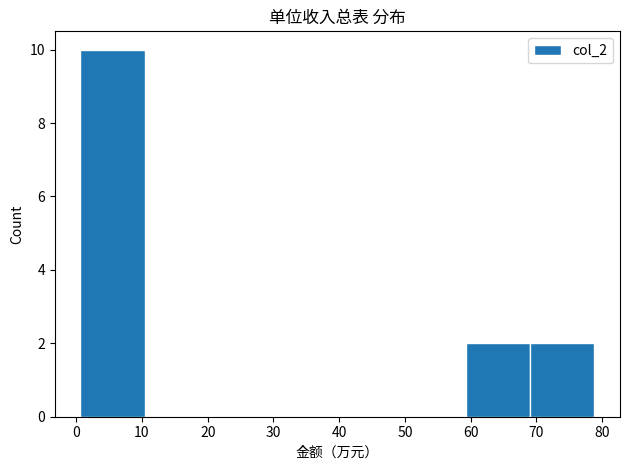

How tall is the bar that spans 69 to 79 on the x-axis? Neither the bar edges nor the heights are printed on the chart, so give them approximately, as read against the axes.

2